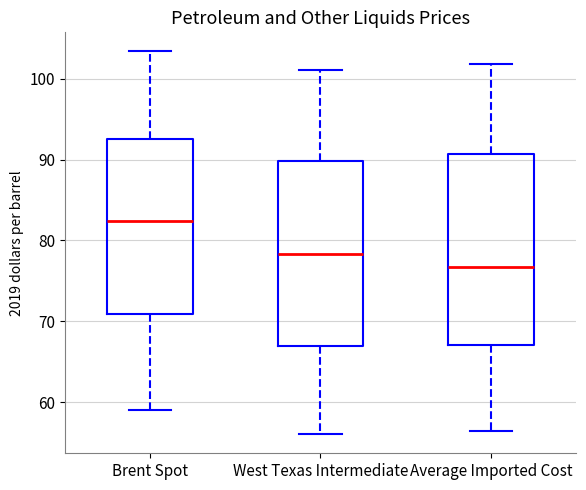

Reading left to right, transcribe this box plot: for each box, give where its median line is, the range the box spans, and where its two whiskers end, as read against the y-axis. The values are not printed on the chart, so give them approximately, as read against the axis.

Brent Spot: median 82, box 71 to 93, whiskers 59 to 103
West Texas Intermediate: median 78, box 67 to 90, whiskers 56 to 101
Average Imported Cost: median 77, box 67 to 91, whiskers 56 to 102